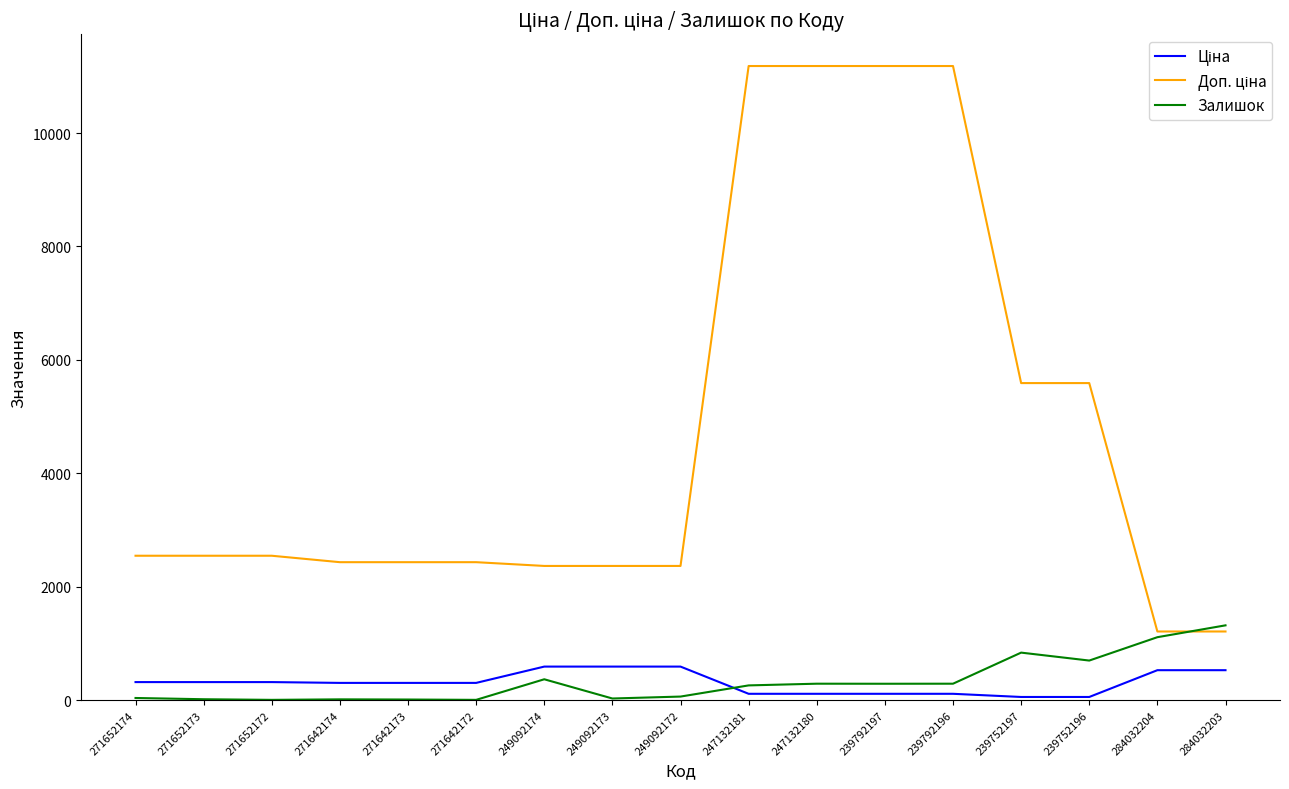

What is the maximum value shown in the chart?

11182.0